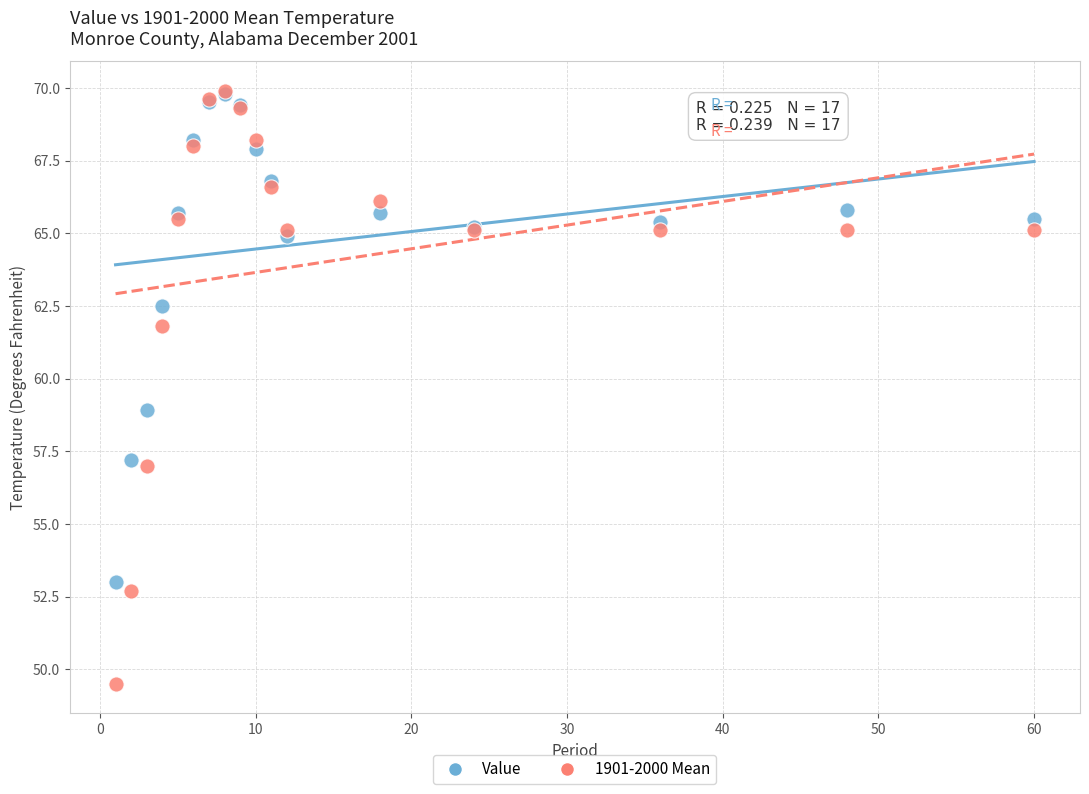

In the Value series, what Y value is closest to 61?

62.5